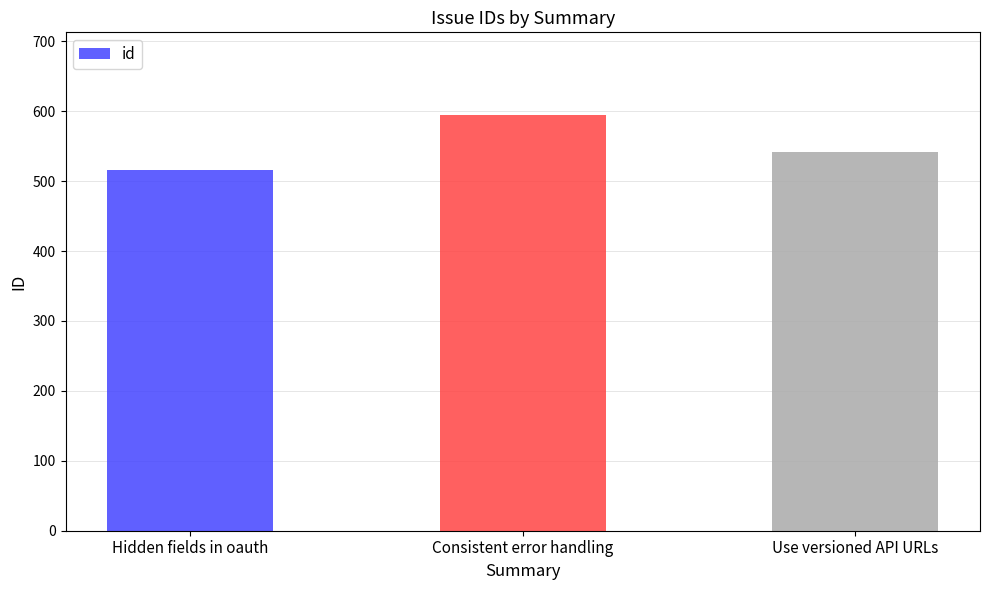

What is the label of the 3rd bar from the right?

Hidden fields in oauth